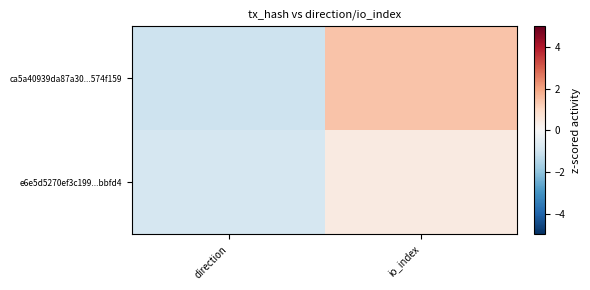

At which category is the sum across all series the highest?

io_index